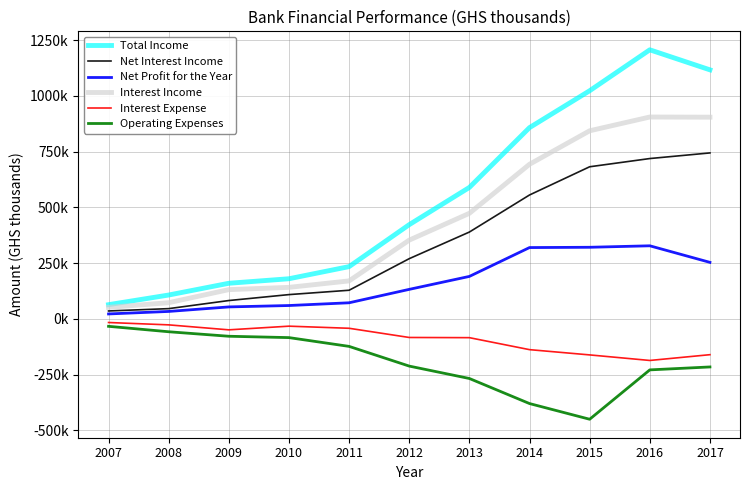

What is the maximum value for Operating Expenses?

-33143